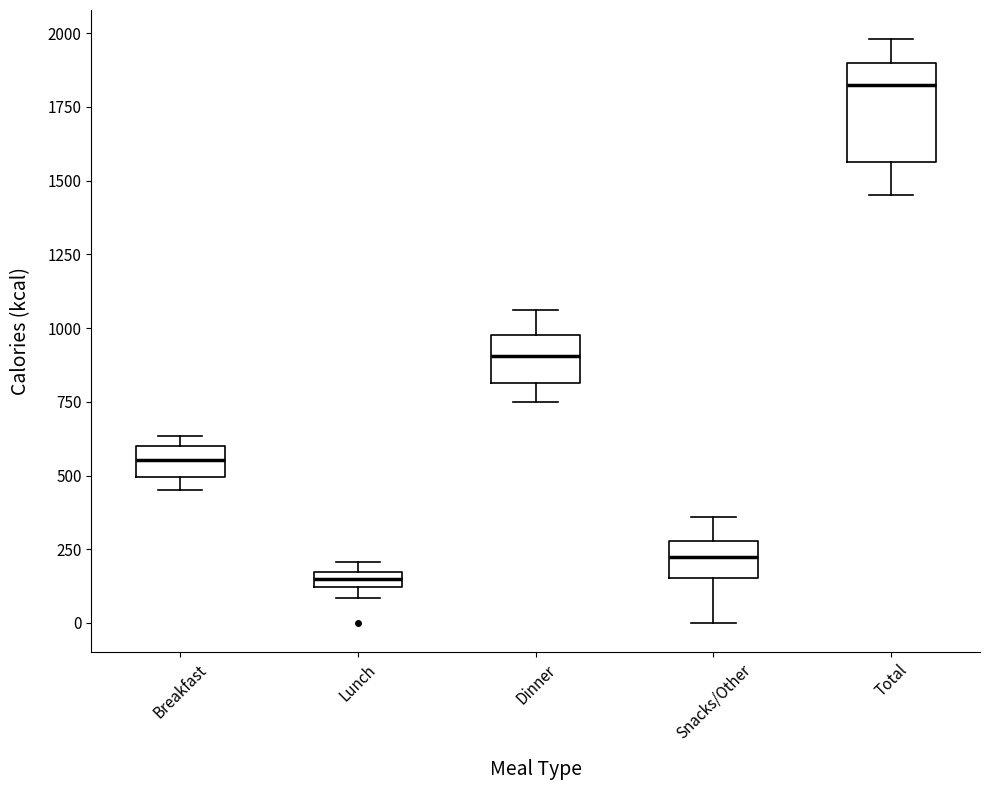

Which box has the lowest median line?

Lunch